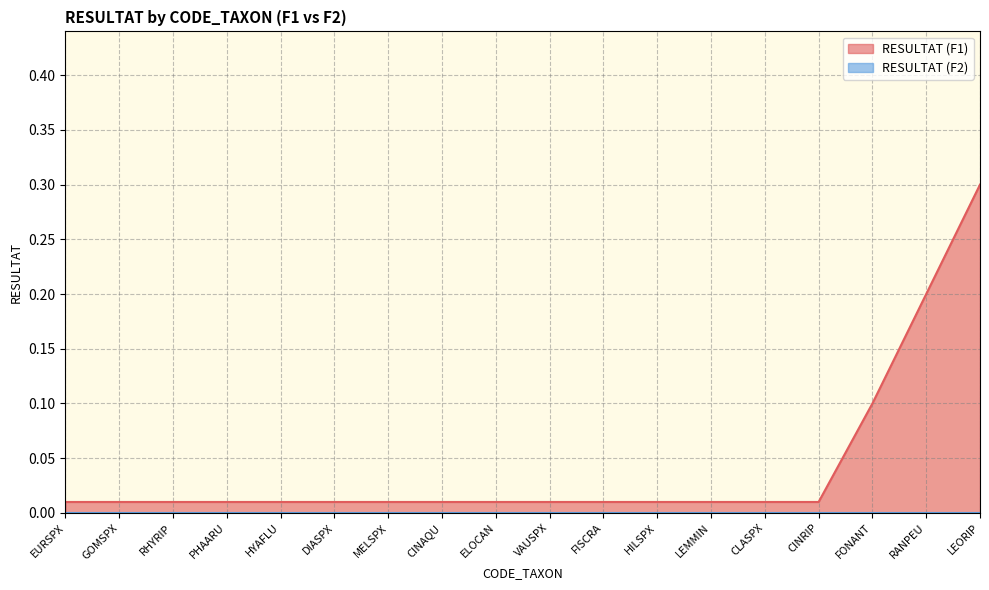

Does the chart have visible grid lines?

Yes